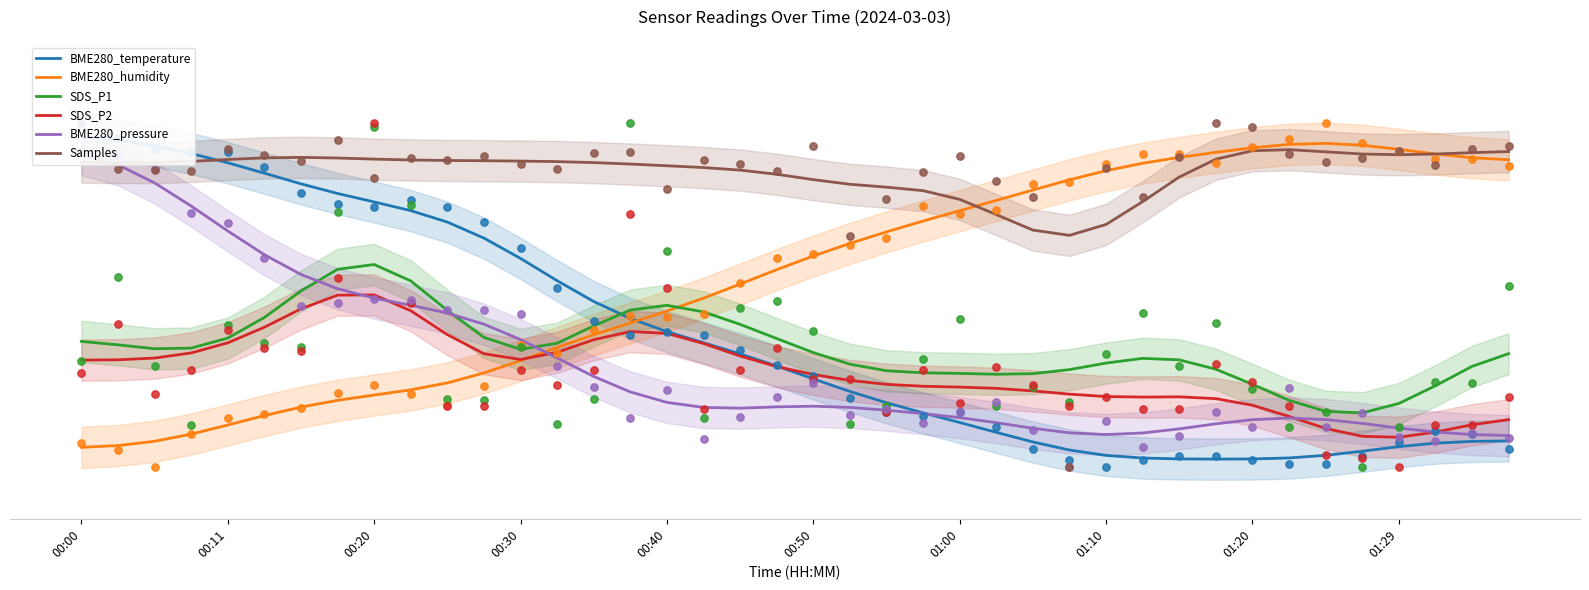

At which category is the sum across all series the highest?

00:00